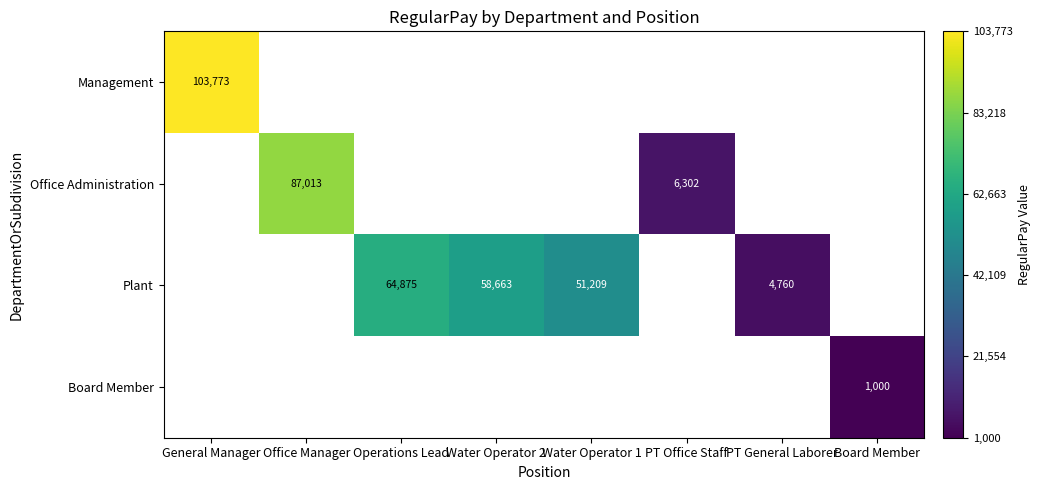

How many distinct data groups are displayed?

4